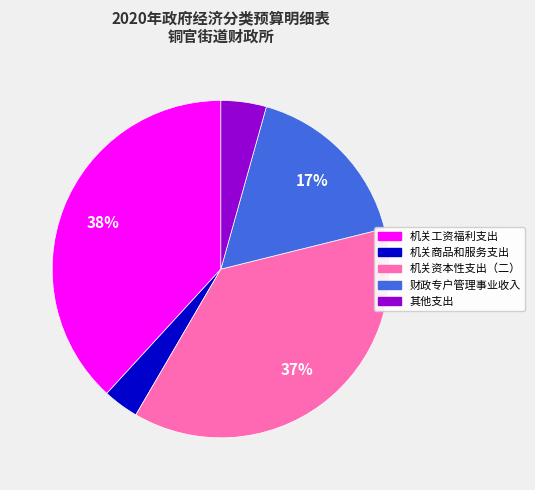

True or false: 其他支出 accounts for 4% of the total.

True